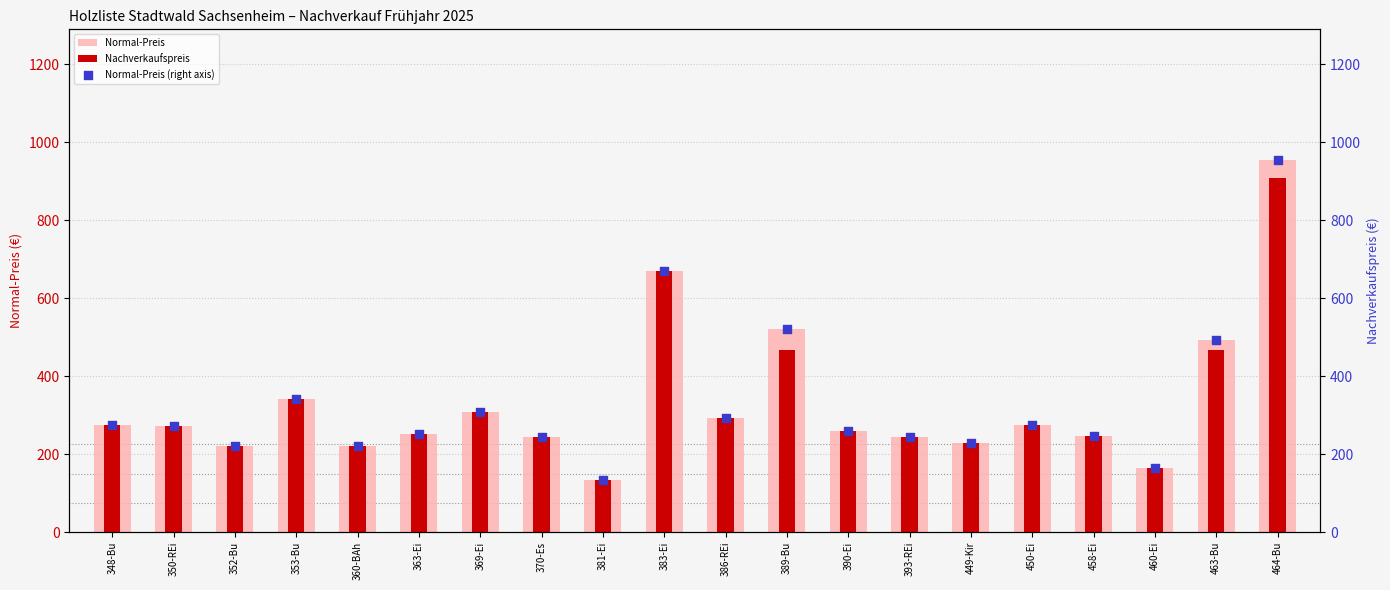

Which series contains the highest Y value?

Normal-Preis